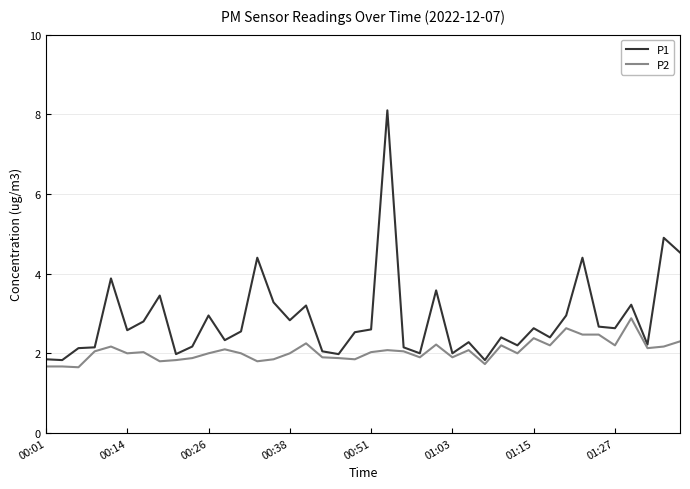

What is the maximum value shown in the chart?

8.1